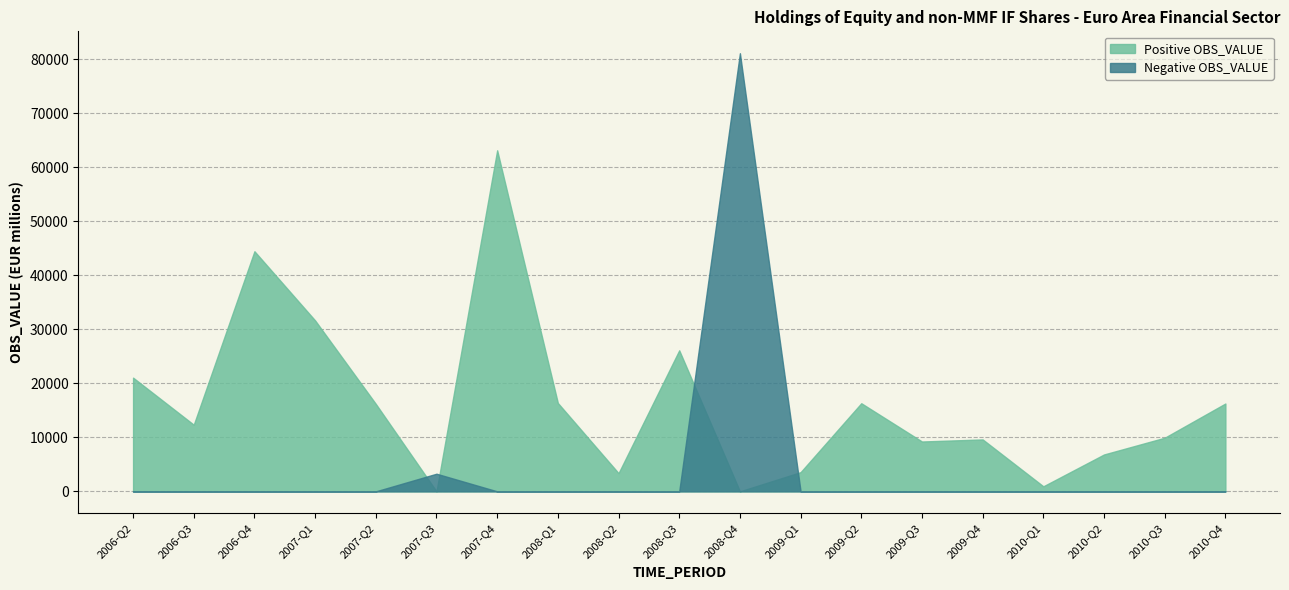

At which category is the sum across all series the highest?

2008-Q4